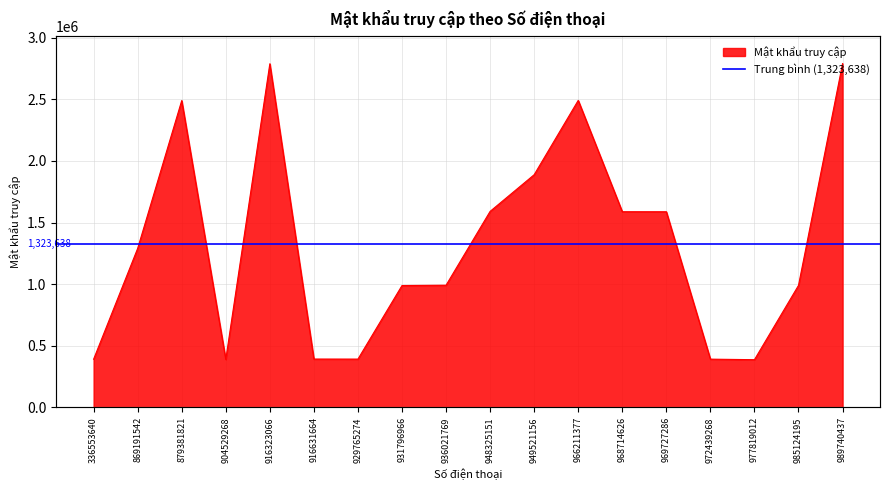

What is the average value?

1323638